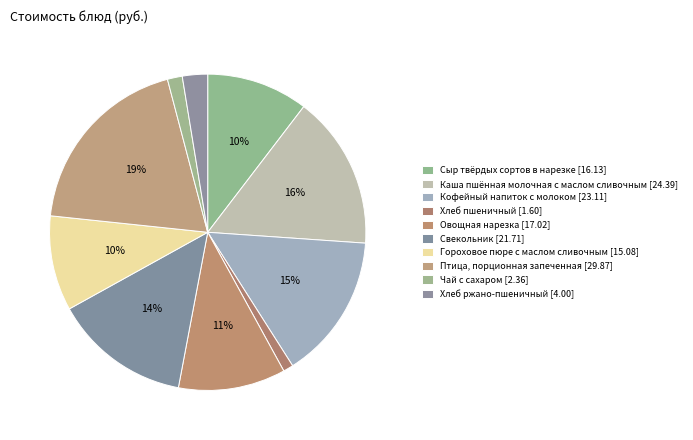

The Свекольник slice represents 14% of the pie. True or false?

True